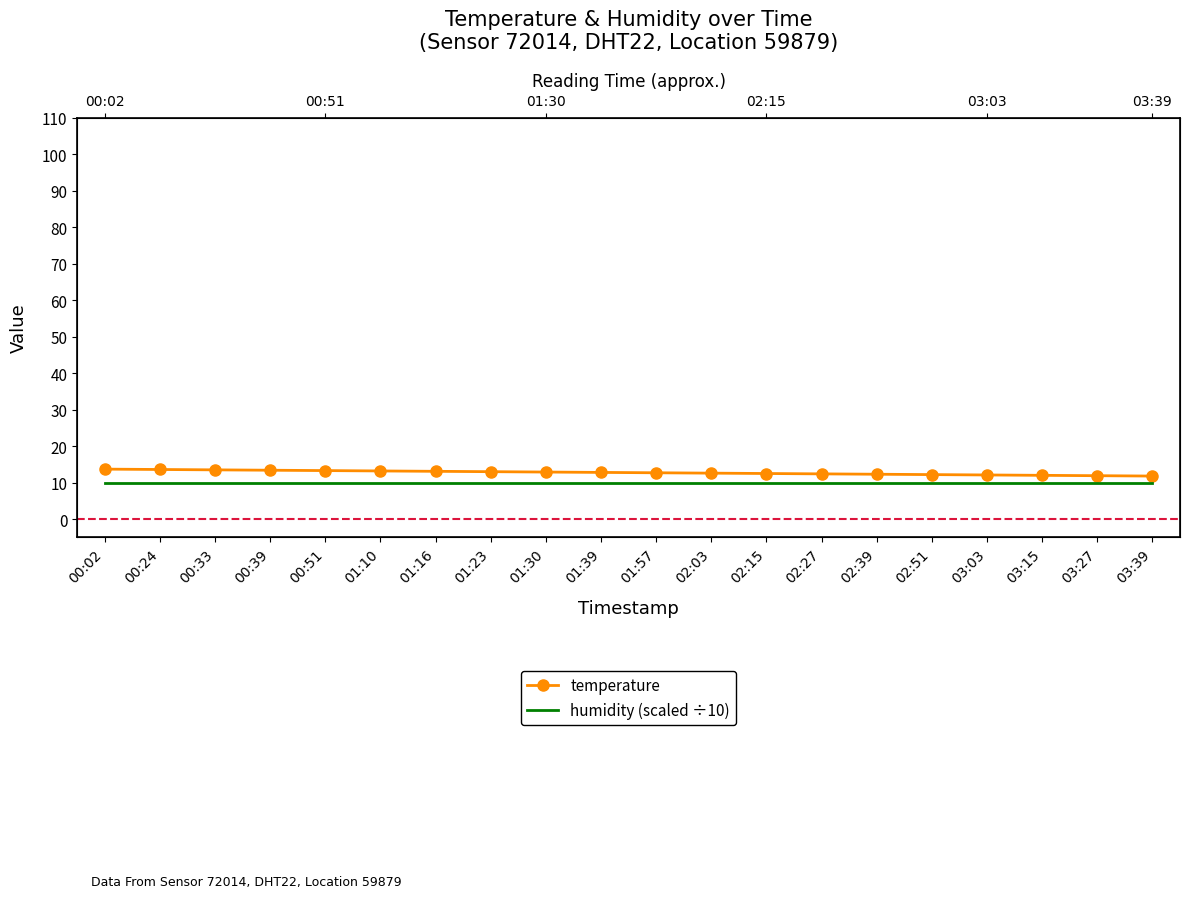

What is the value of the humidity (scaled ÷10) point at the 3rd from the left?

10.0